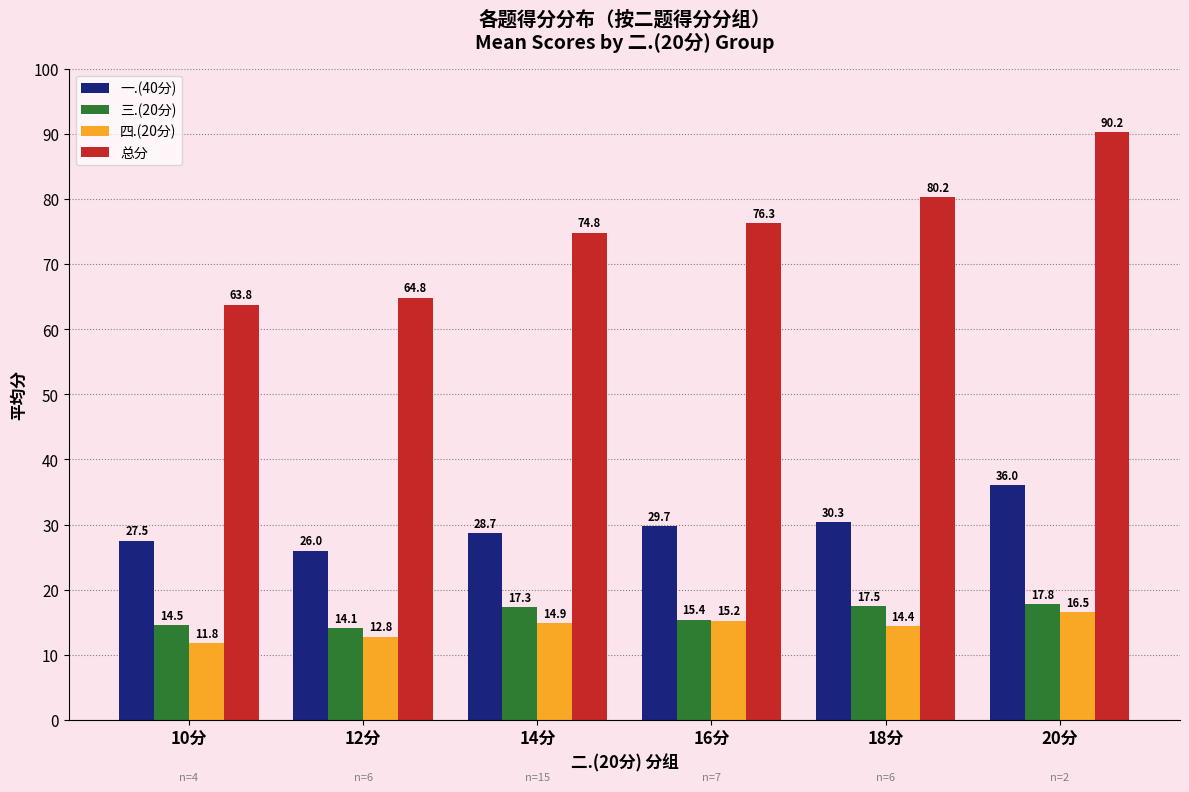

What is the label of the 4th bar from the right?

14分